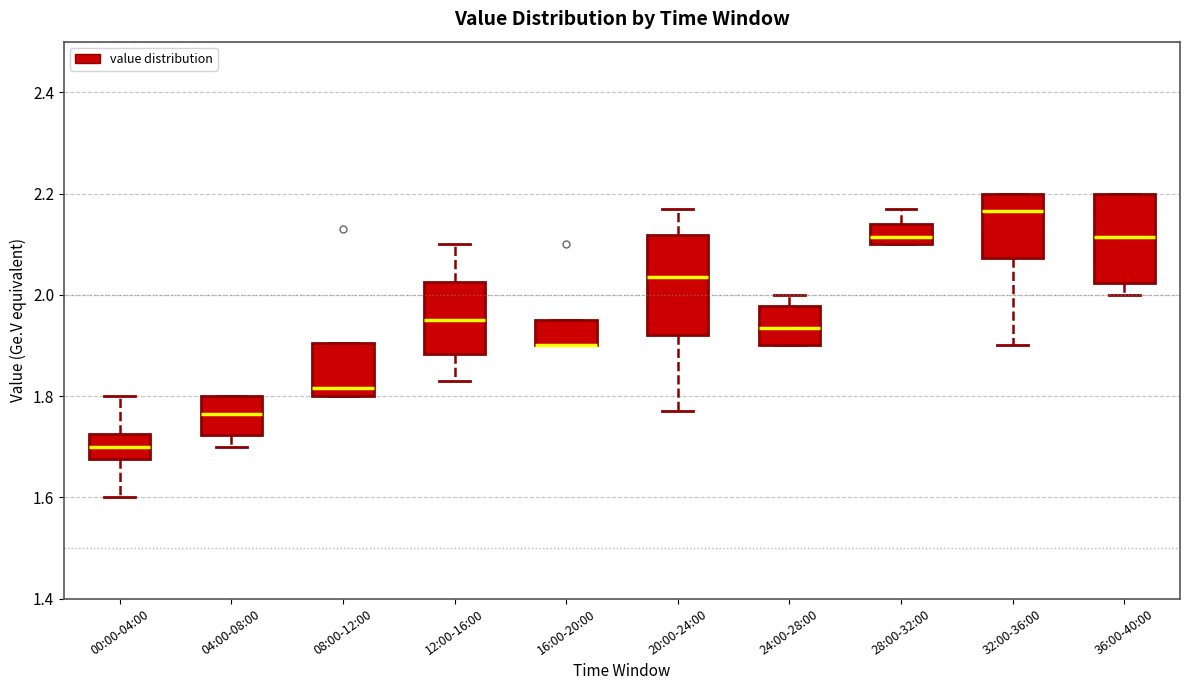

Reading left to right, read every box against the y-axis: the position of its median line, the range the box covers, and the ends of its whiskers. The values are not printed on the chart, so give them approximately, as read against the axis.

00:00-04:00: median 1.70, box 1.68 to 1.72, whiskers 1.60 to 1.80
04:00-08:00: median 1.76, box 1.72 to 1.80, whiskers 1.70 to 1.80
08:00-12:00: median 1.82, box 1.80 to 1.90, whiskers 1.80 to 1.90
12:00-16:00: median 1.96, box 1.88 to 2.02, whiskers 1.84 to 2.10
16:00-20:00: median 1.90 (drawn on the box's lower edge), box 1.90 to 1.96, whiskers 1.90 to 1.96
20:00-24:00: median 2.04, box 1.92 to 2.12, whiskers 1.78 to 2.18
24:00-28:00: median 1.94, box 1.90 to 1.98, whiskers 1.90 to 2.00
28:00-32:00: median 2.12, box 2.10 to 2.14, whiskers 2.10 to 2.18
32:00-36:00: median 2.16, box 2.08 to 2.20, whiskers 1.90 to 2.20
36:00-40:00: median 2.12, box 2.02 to 2.20, whiskers 2.00 to 2.20